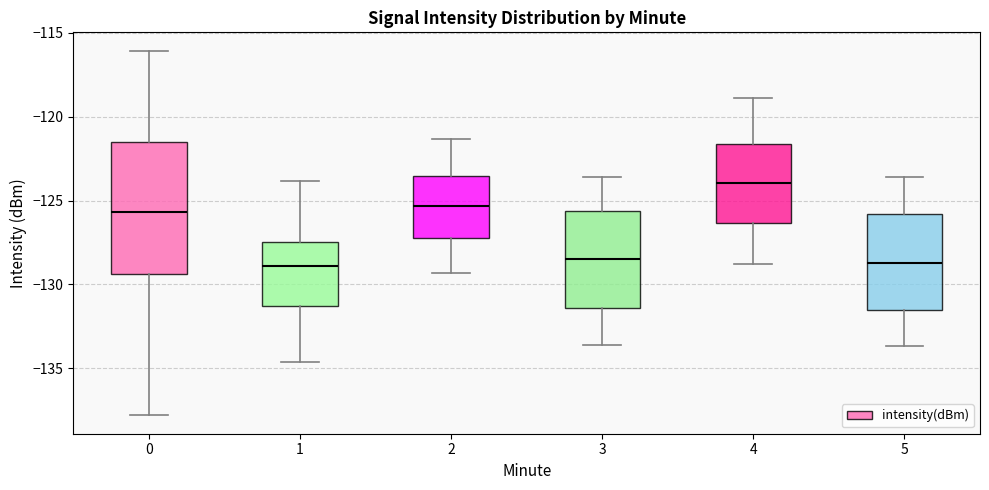

Reading left to right, transcribe this box plot: for each box, give where its median line is, the range the box spans, and where its two whiskers end, as read against the y-axis. The values are not printed on the chart, so give them approximately, as read against the axis.

0: median -125.5, box -129.5 to -121.5, whiskers -138.0 to -116.0
1: median -129.0, box -131.5 to -127.5, whiskers -134.5 to -124.0
2: median -125.5, box -127.0 to -123.5, whiskers -129.5 to -121.5
3: median -128.5, box -131.5 to -125.5, whiskers -133.5 to -123.5
4: median -124.0, box -126.5 to -121.5, whiskers -129.0 to -119.0
5: median -128.5, box -131.5 to -126.0, whiskers -133.5 to -123.5